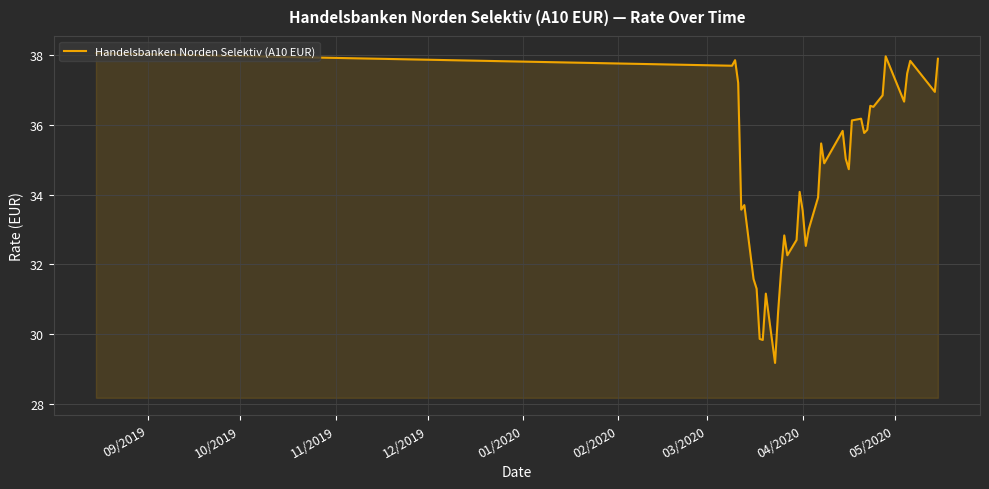

Does the chart display data point markers on the line(s)?

No